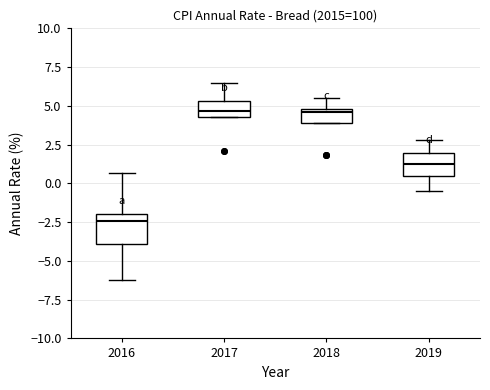

Where is the lower edge of the box at x = 2016 on the y-axis? The values are not printed on the chart, so give them approximately, as read against the axis.

-4.0